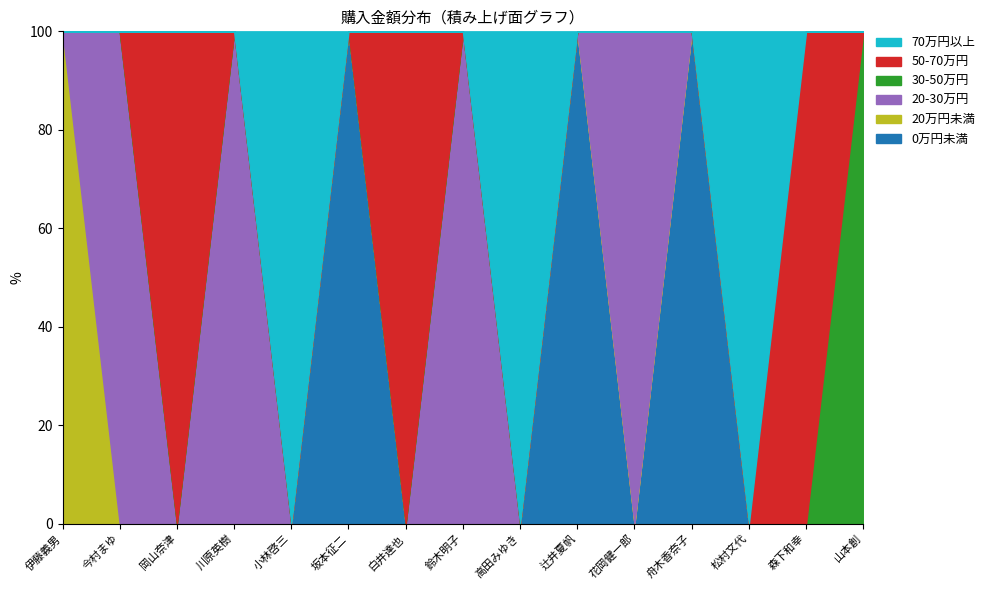

How many values in the 20万円未満 series exceed 0?

1